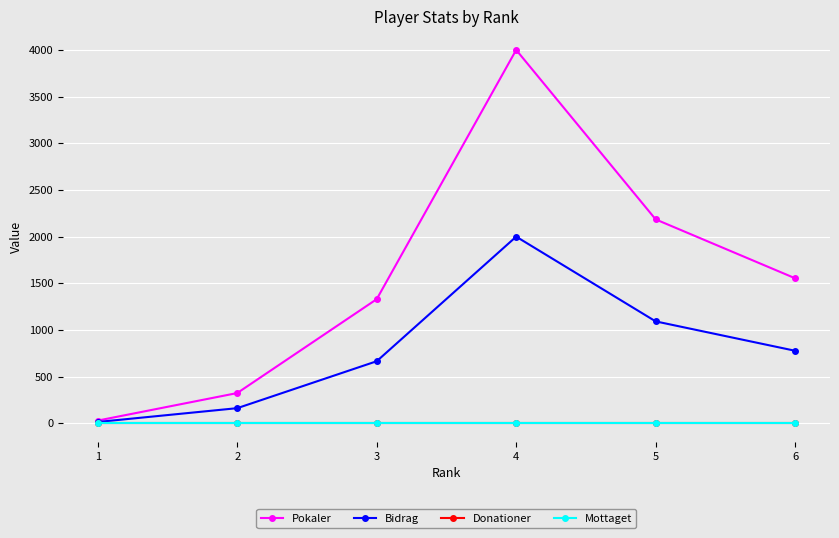

At 6, list the series in order from largest to smallest.

Pokaler, Bidrag, Donationer, Mottaget